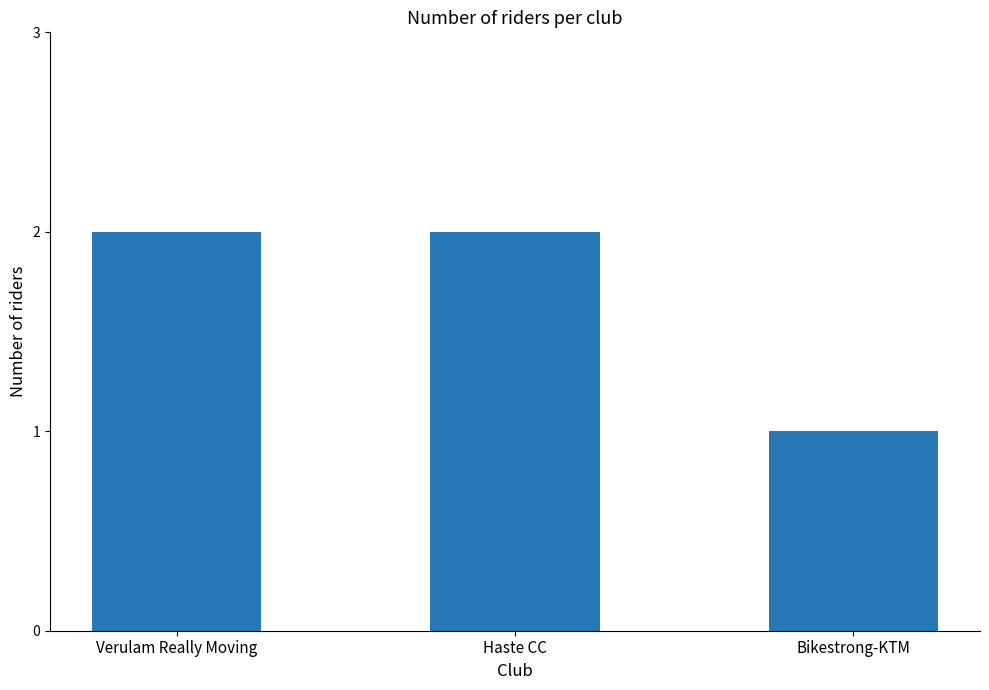

Are the bars grouped side by side (vs. stacked)?

No